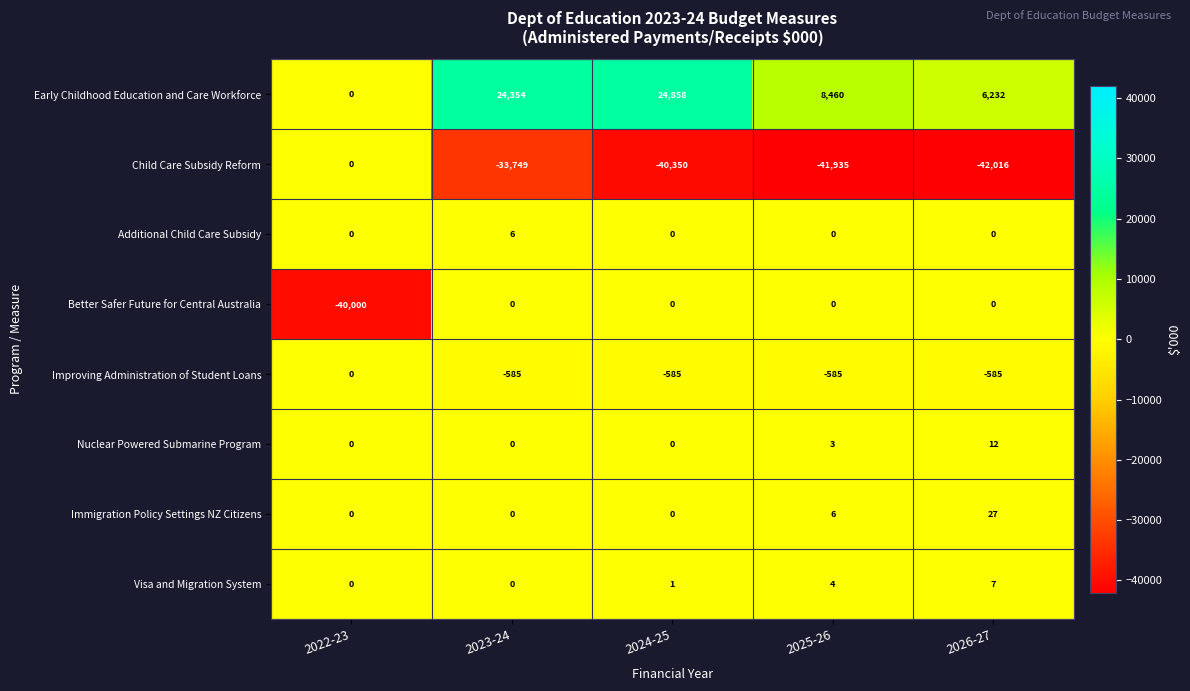

Read the Nuclear Powered Submarine Program value at 2026-27, to the nearest 5.

10